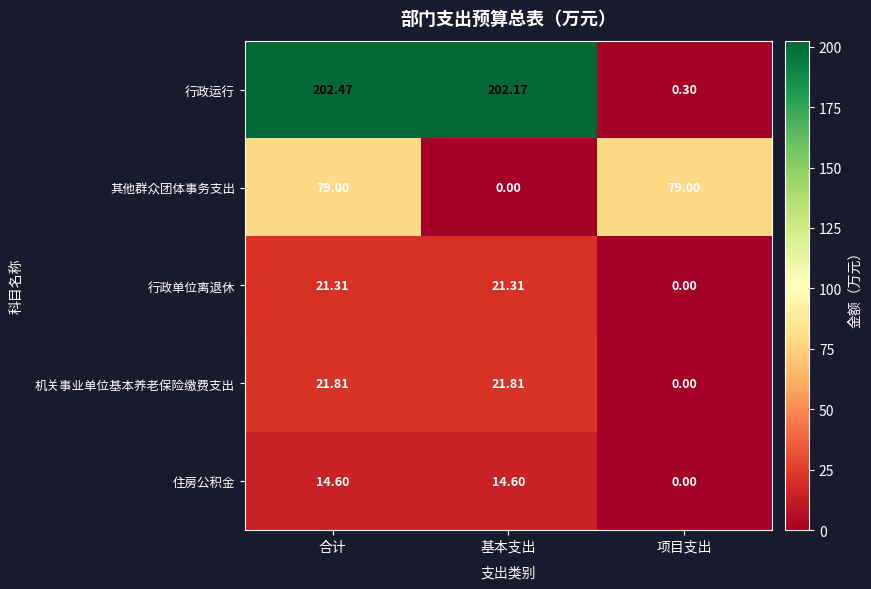

At which label does 机关事业单位基本养老保险缴费支出 first exceed 21?

合计